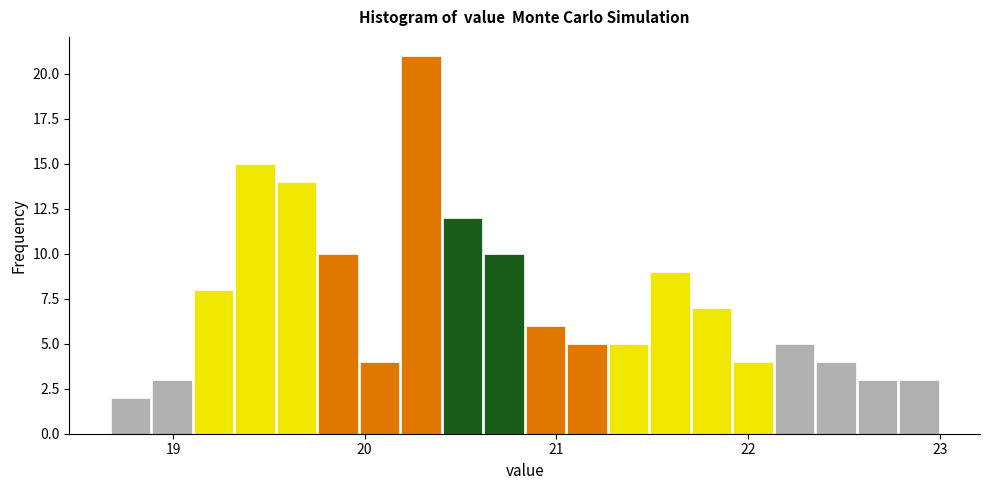

Read against the x-axis, roughly where is the centre of the tallest bar?

20.3